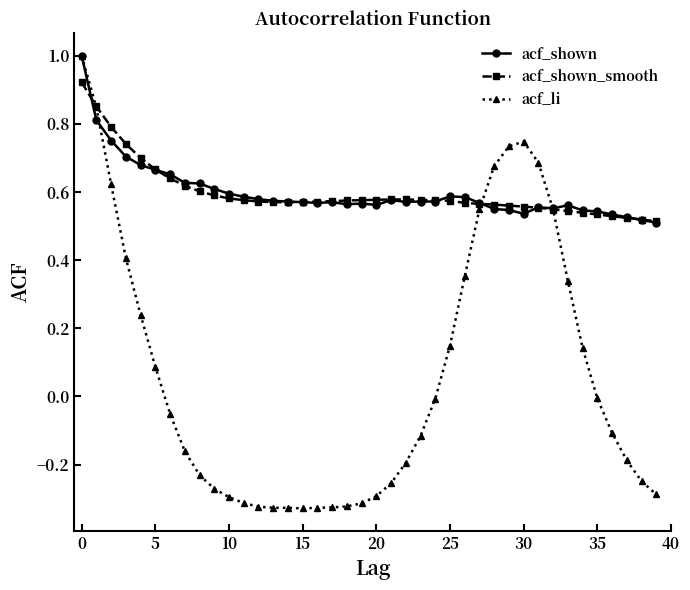

How many lines are shown in the chart?

3